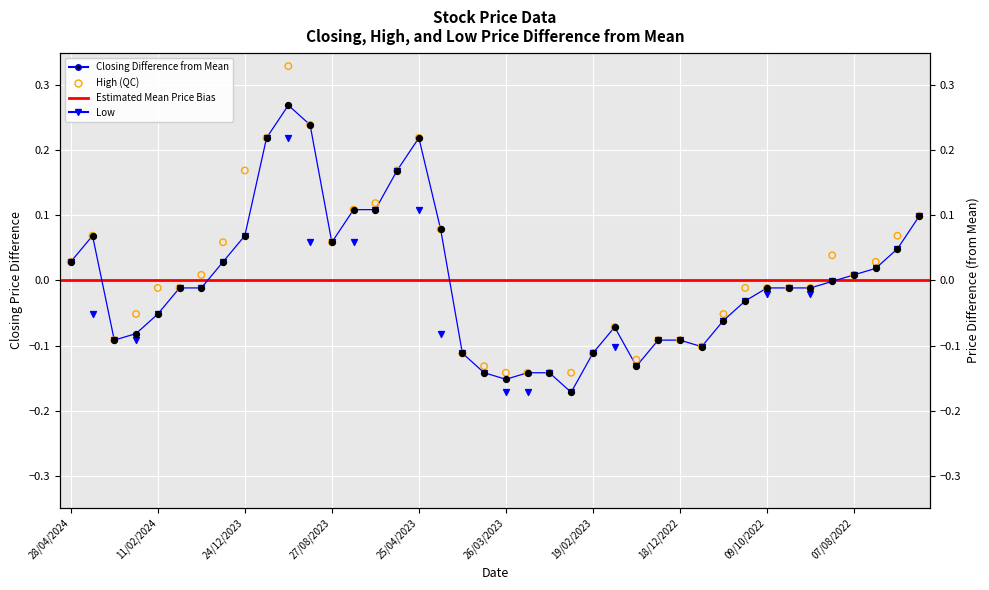

Which series reaches the minimum Y coordinate?

Closing